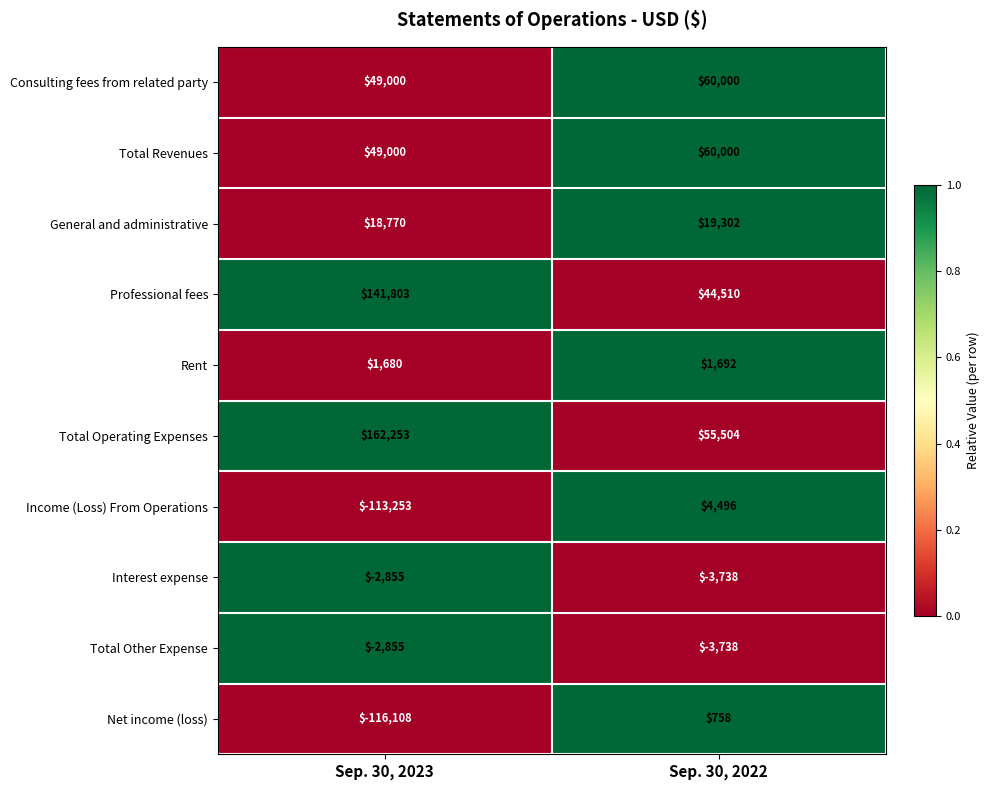

List the labels in order of Income (Loss) From Operations value, smallest first.

Sep. 30, 2023, Sep. 30, 2022